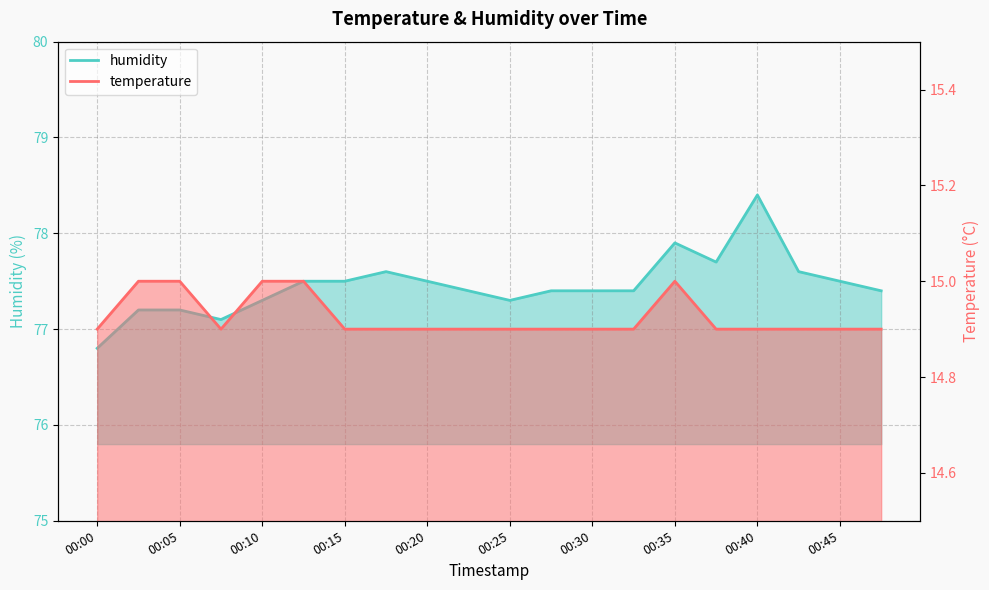

Where is humidity nearest to the value 77?

00:07